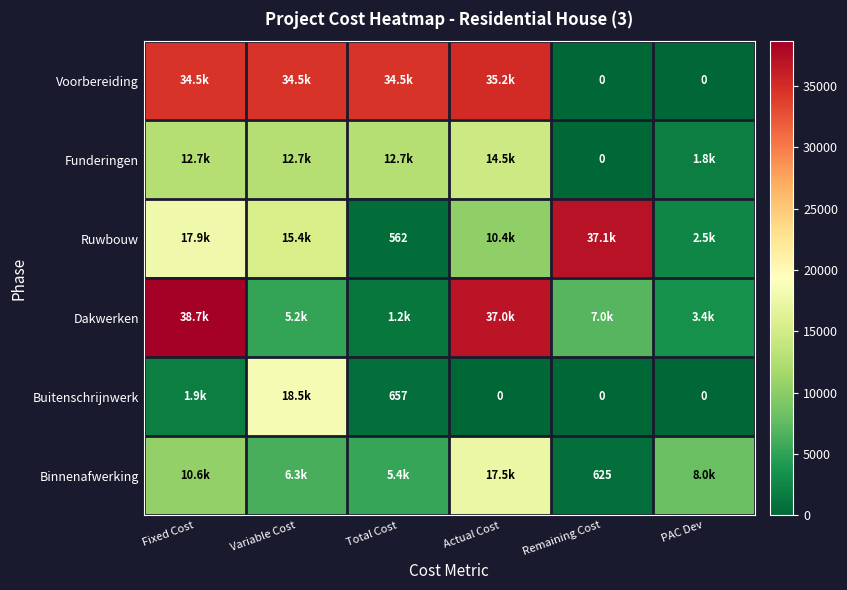

What is the average value of the Binnenafwerking series?

8060